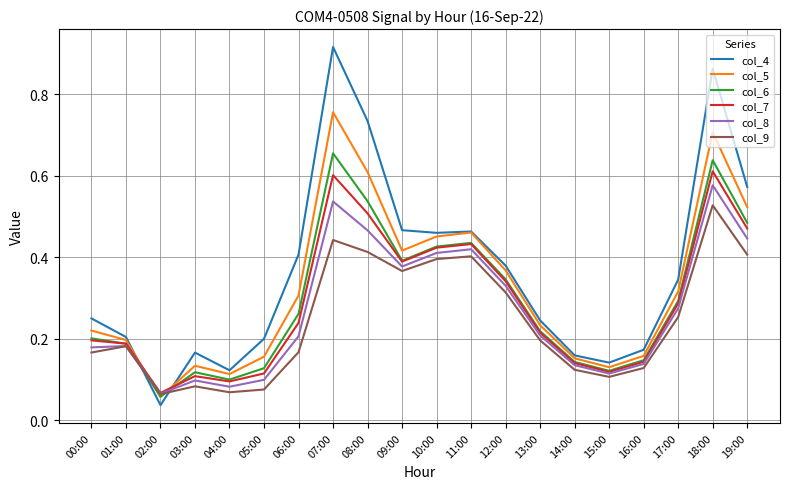

True or false: col_9 has a value of 0.1 at 00:00.

False